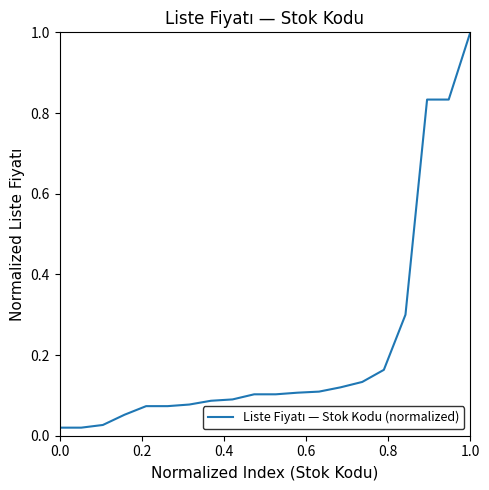

What is the difference between the maximum and minimum values?

1.0